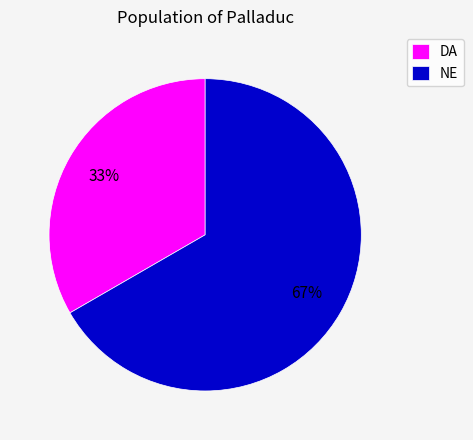

The DA slice represents 42% of the pie. True or false?

False